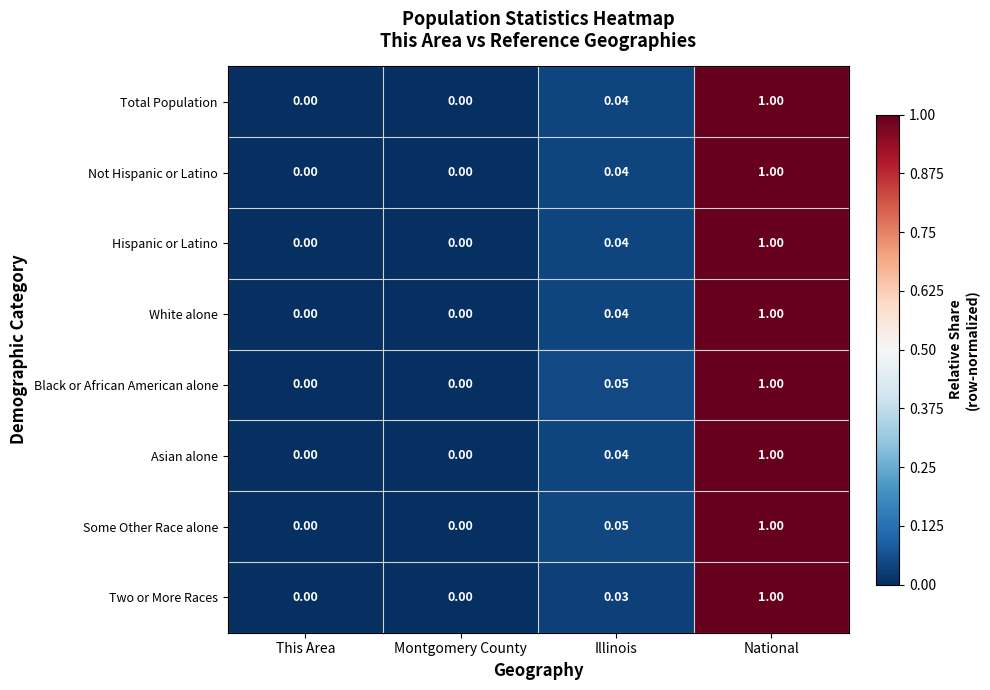

What is the greatest value displayed?

1.0